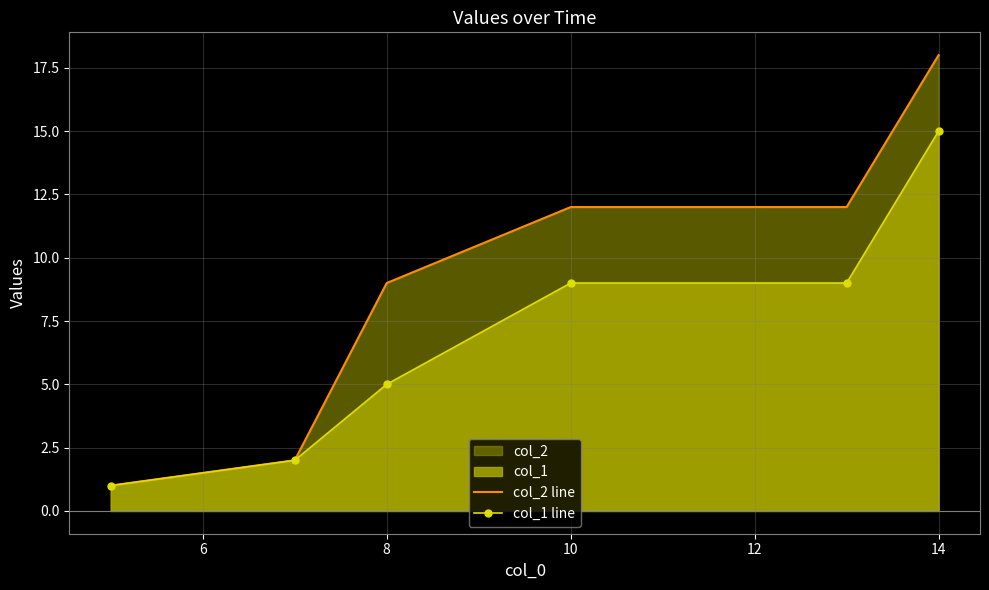

Which series has the widest spread of values?

col_2 line